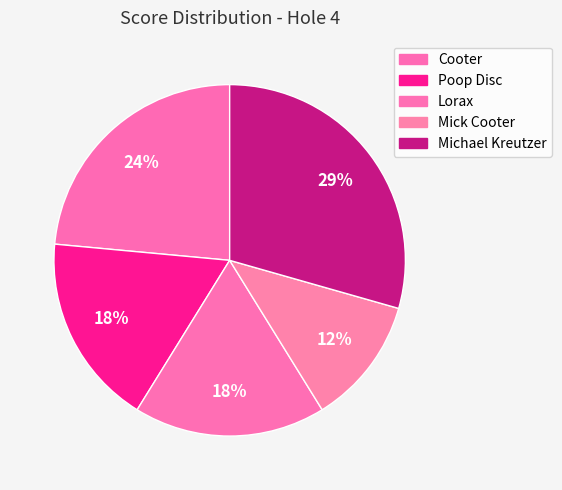

Count the number of slices in the pie.

5